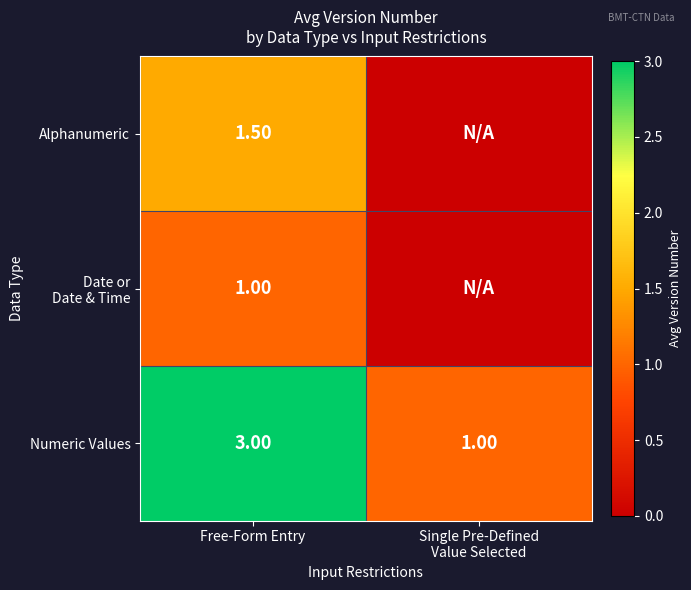

The value of Numeric Values at Free-Form Entry is 3.0. True or false?

True